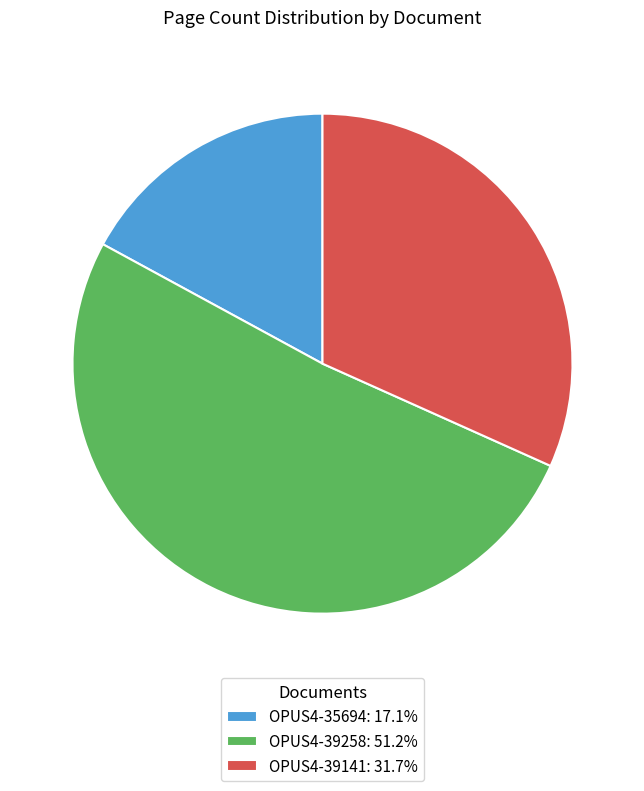

Which slice is the largest?

OPUS4-39258